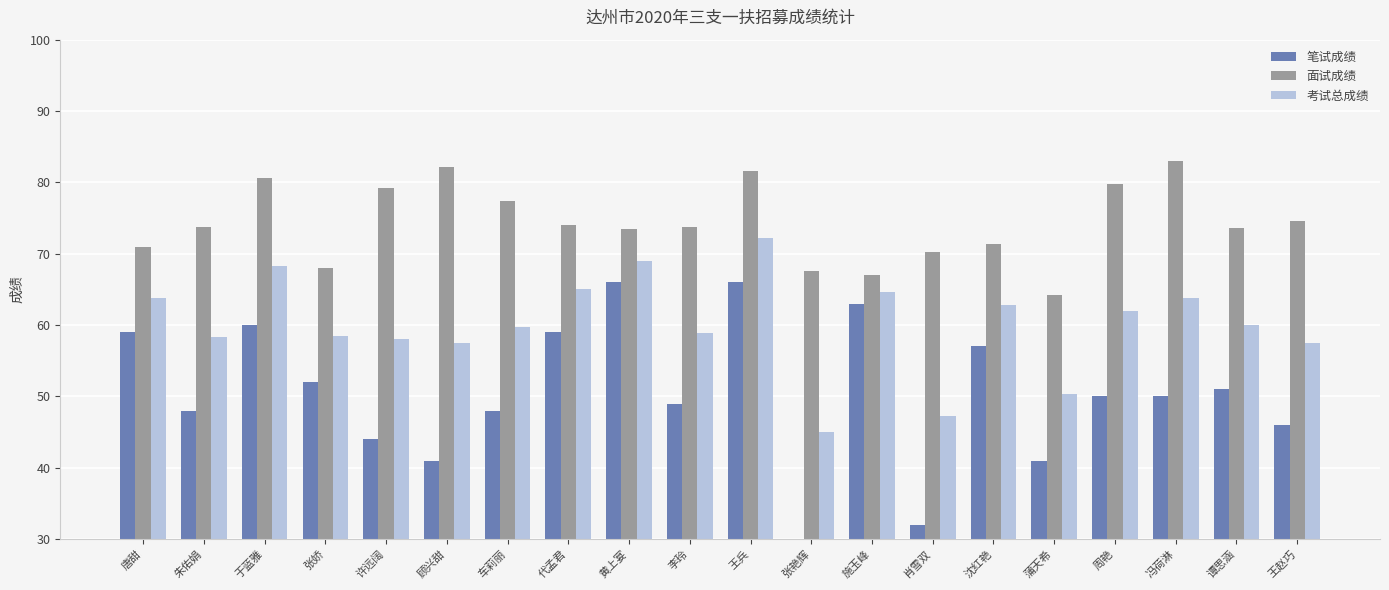

Does the chart contain stacked bars?

No